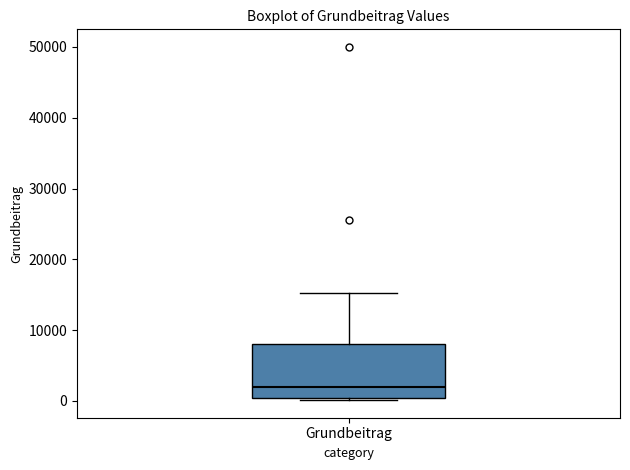

Where does the upper whisker of the box for Grundbeitrag end on the y-axis? The values are not printed on the chart, so give them approximately, as read against the axis.

15000